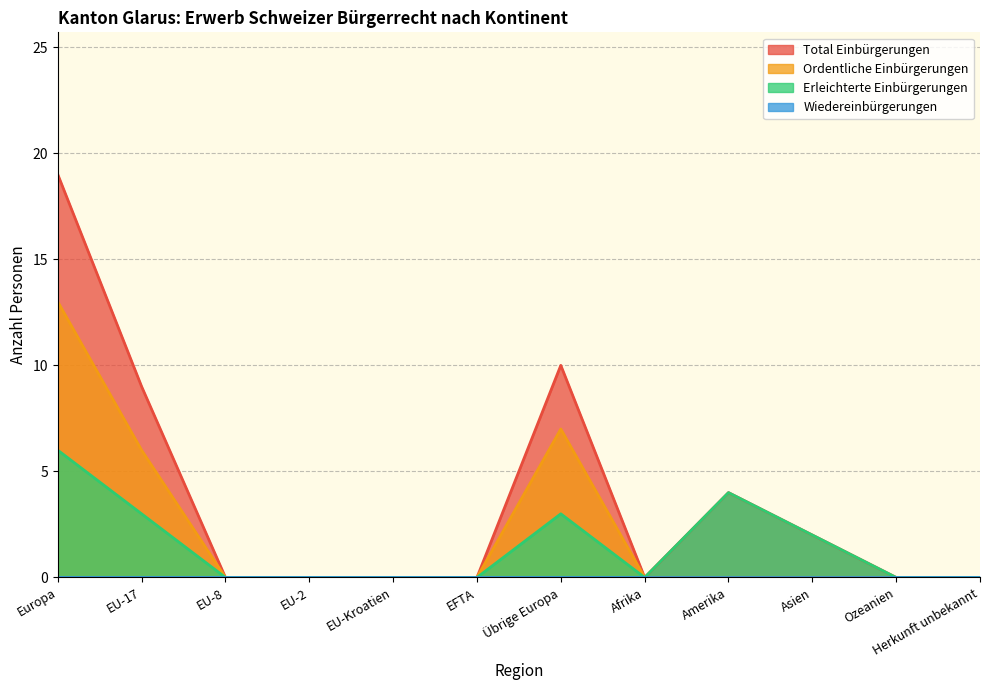

The value of Erleichterte Einbürgerungen at EU-Kroatien is 0. True or false?

True